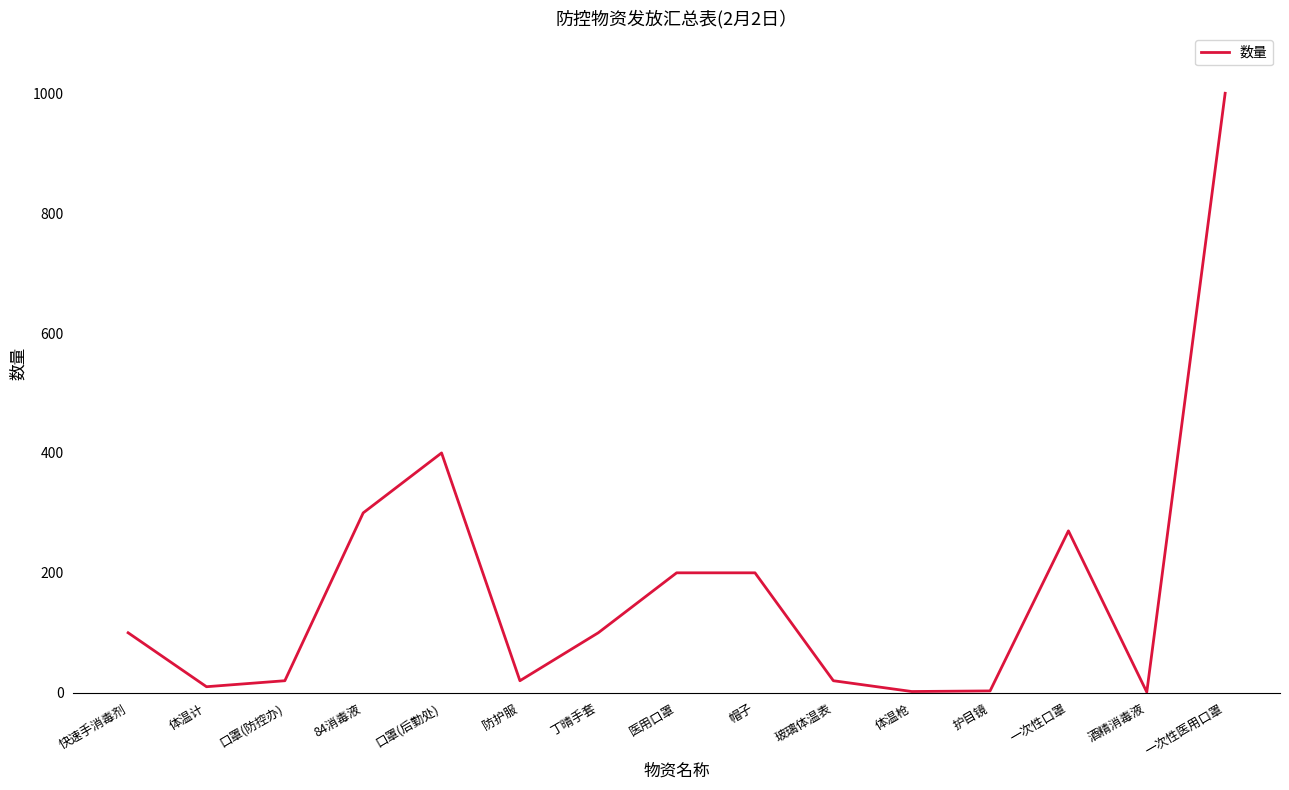

Where is the data nearest to the value 500?

口罩(后勤处)